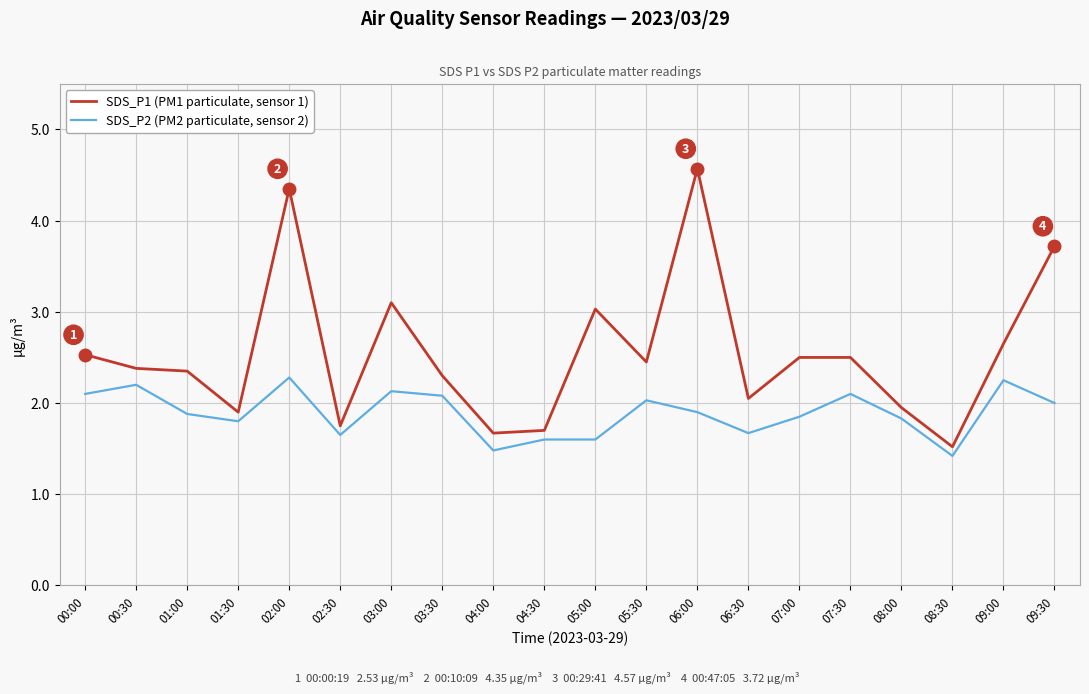

What are all the series names shown in the legend?

SDS_P1 (PM1 particulate, sensor 1), SDS_P2 (PM2 particulate, sensor 2)